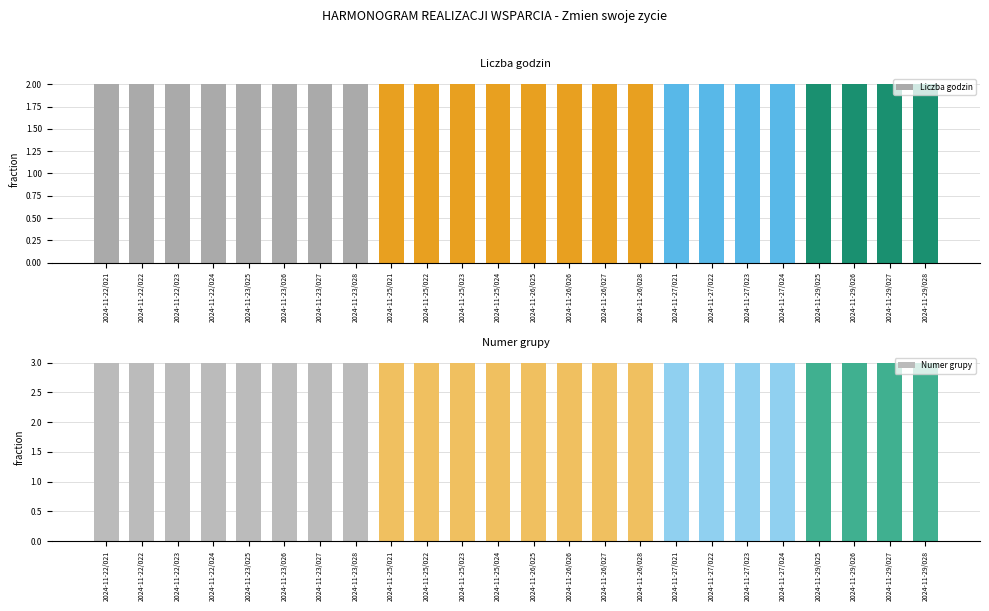

What are all the series names shown in the legend?

Liczba godzin, Numer grupy